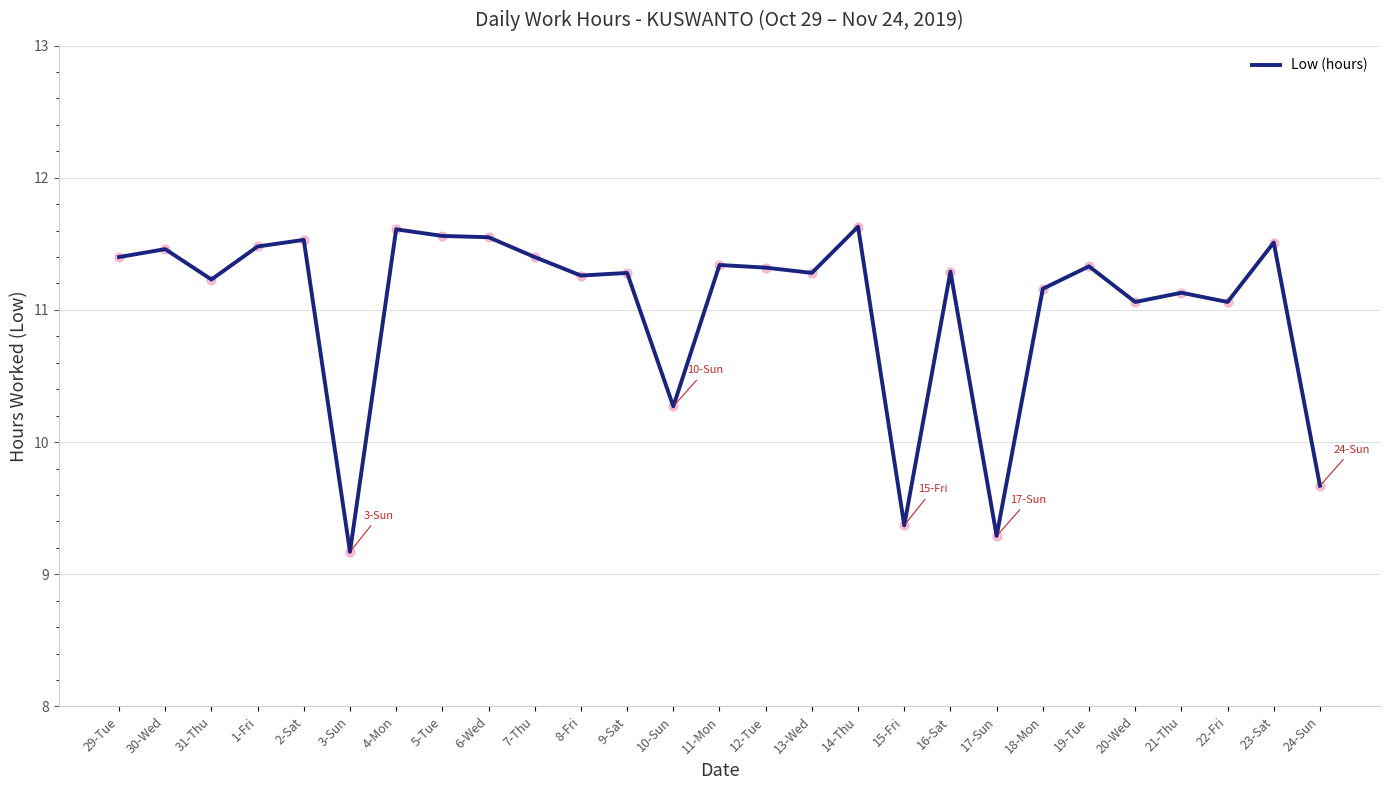

Approximately how many times larger is the value at 9-Sat compared to 24-Sun?

1.2